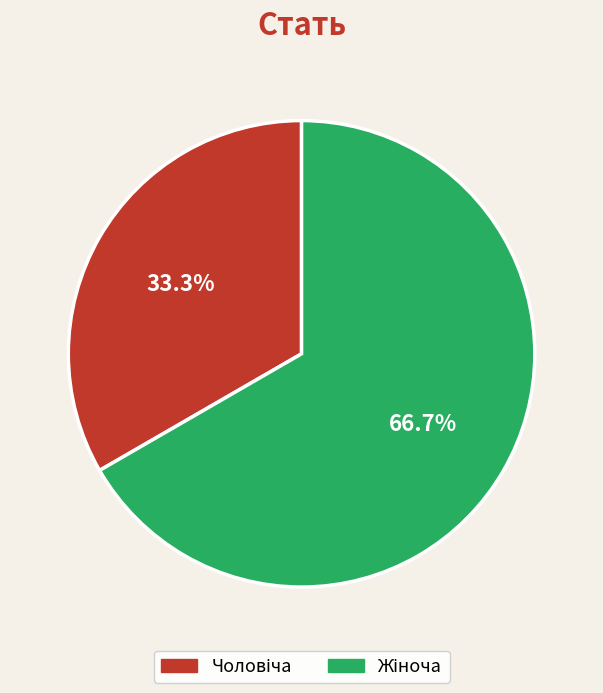

Is there a majority slice in this chart?

Yes